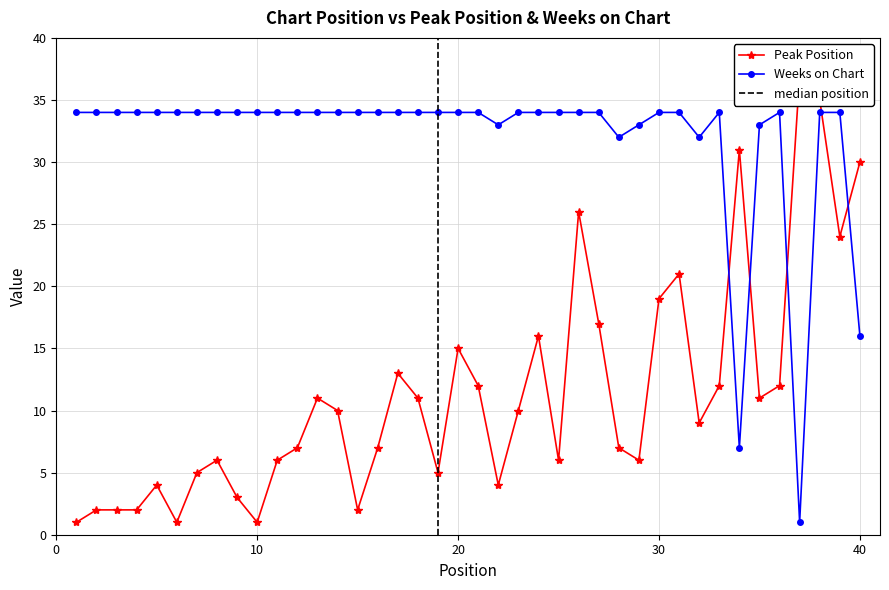

Reading left to right, transcribe all the data shown in this chart.

Peak Position: 1=1	2=2	3=2	4=2	5=4	6=1	7=5	8=6	9=3	10=1	11=6	12=7	13=11	14=10	15=2	16=7	17=13	18=11	19=5	20=15	21=12	22=4	23=10	24=16	25=6	26=26	27=17	28=7	29=6	30=19	31=21	32=9	33=12	34=31	35=11	36=12	37=37	38=35	39=24	40=30
Weeks on Chart: 1=34	2=34	3=34	4=34	5=34	6=34	7=34	8=34	9=34	10=34	11=34	12=34	13=34	14=34	15=34	16=34	17=34	18=34	19=34	20=34	21=34	22=33	23=34	24=34	25=34	26=34	27=34	28=32	29=33	30=34	31=34	32=32	33=34	34=7	35=33	36=34	37=1	38=34	39=34	40=16